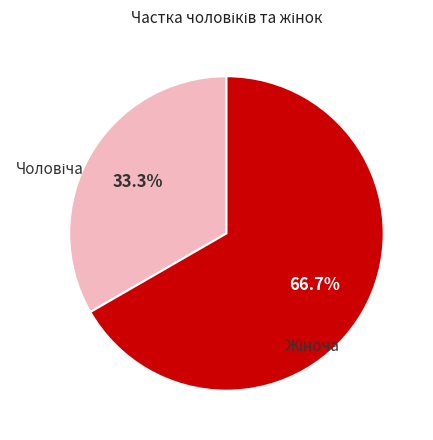

To the nearest percent, what is the difference between the largest and smallest slice percentages?

33%